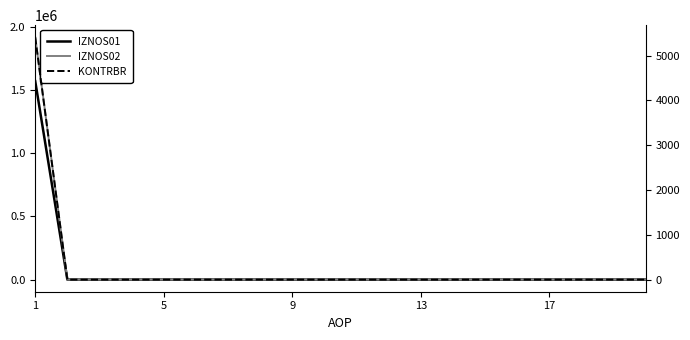

Between 17 and 5, which is larger?

17